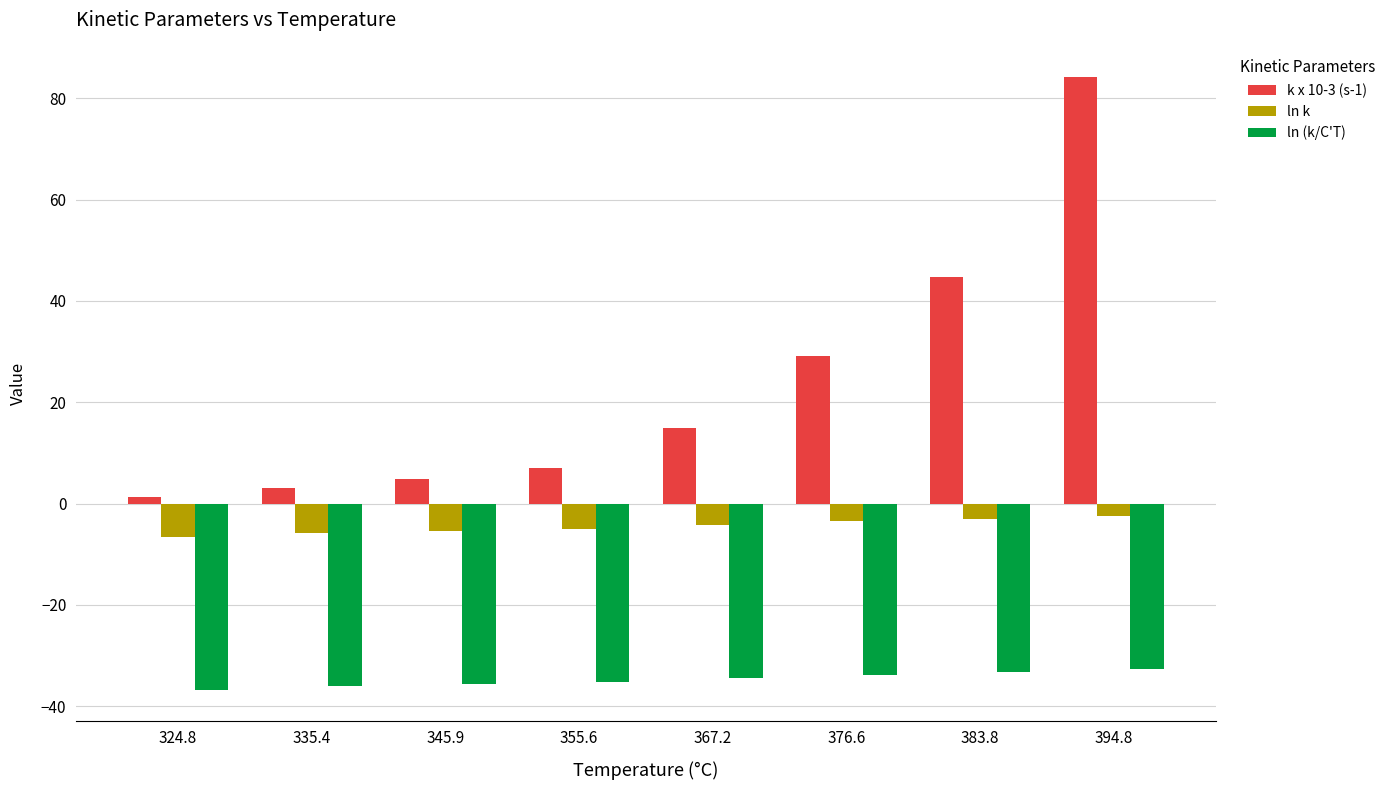

Read the ln (k/C'T) value at 335.4.

-35.9